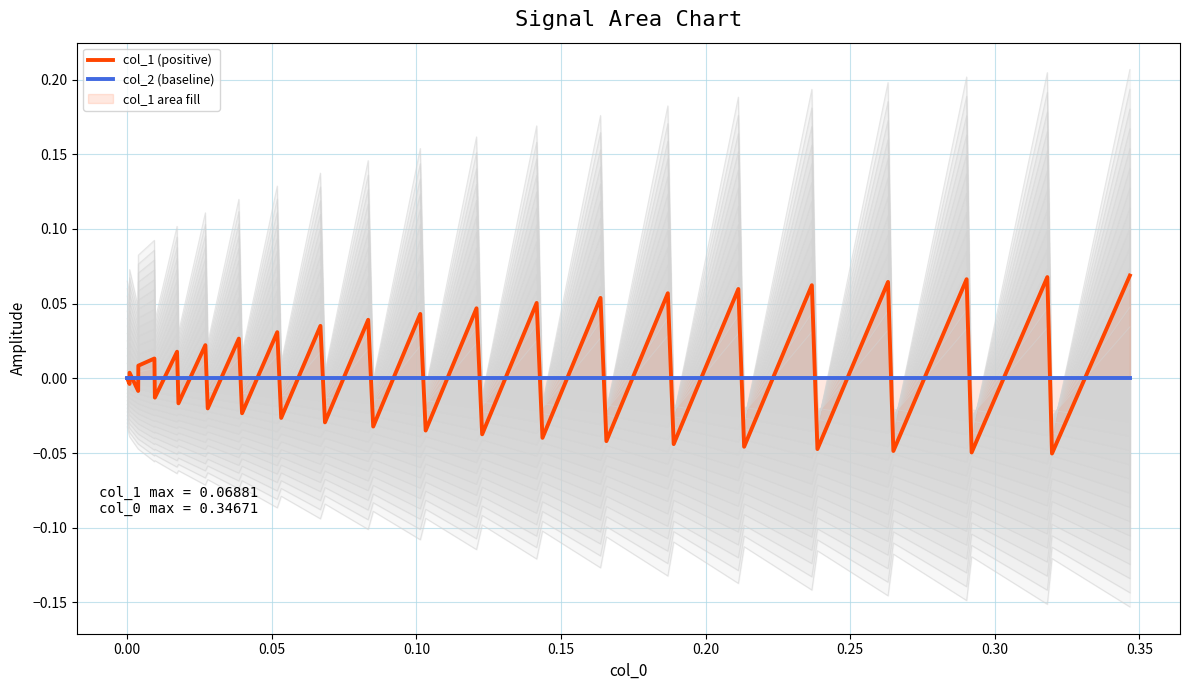

At how many categories does at least one series exceed 0?

20